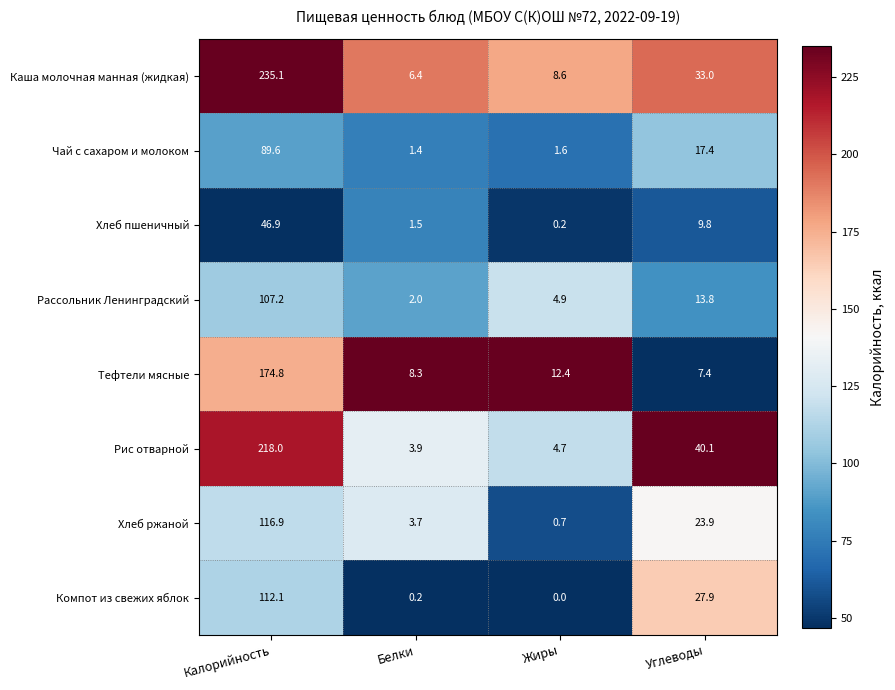

What is the spread (max minus min) of values at Углеводы?

32.7